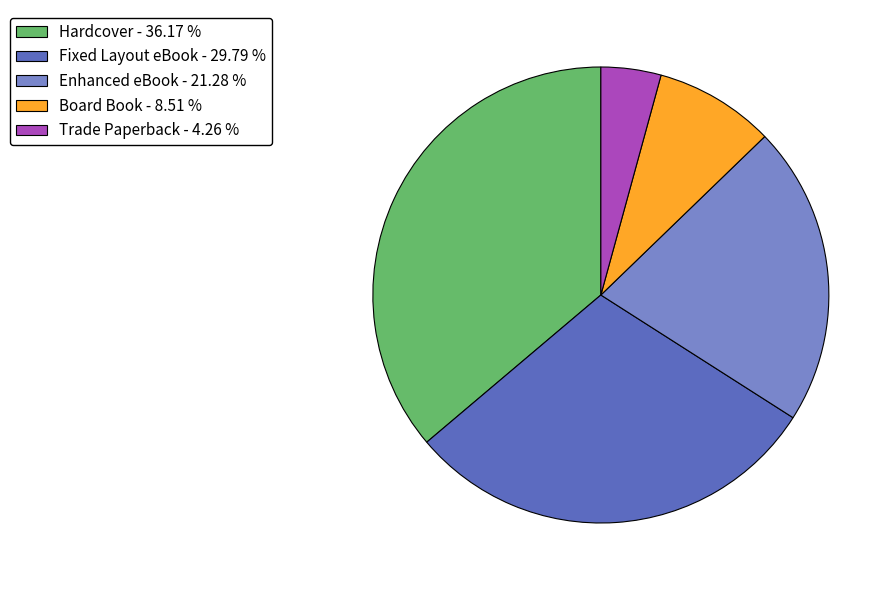

Approximately how many times larger is the value at Enhanced eBook compared to Trade Paperback?

5.0